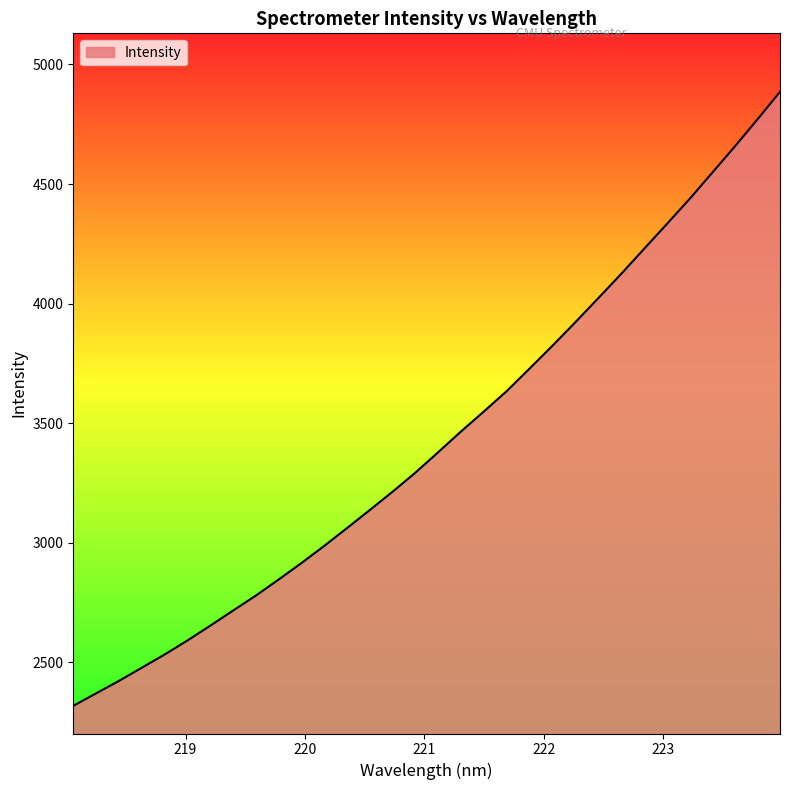

What is the difference between the maximum and minimum values?

2568.0